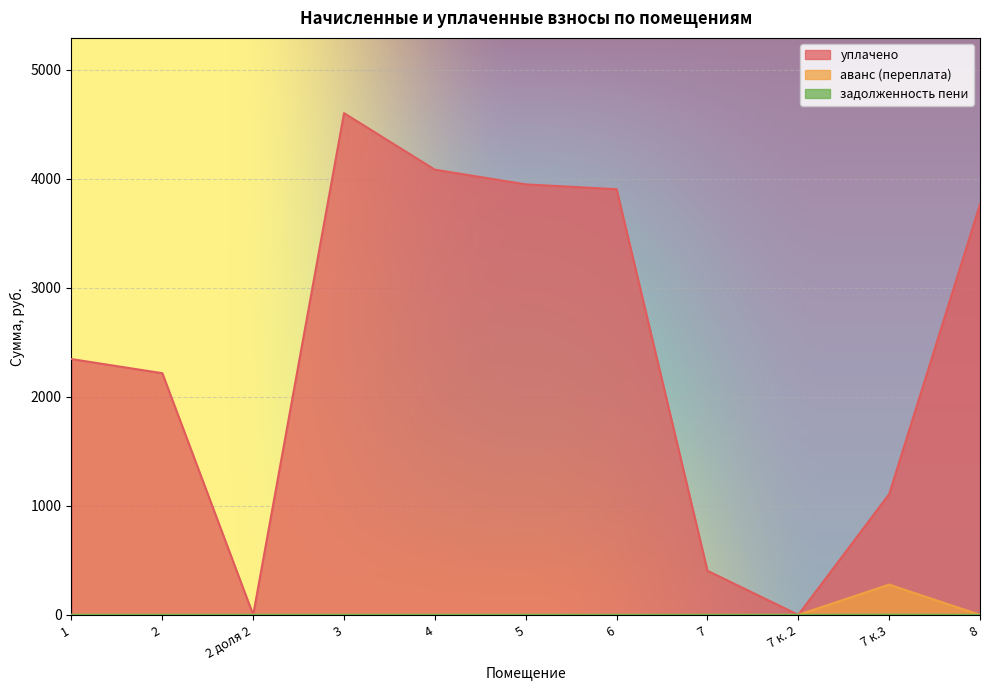

Reading left to right, list all the values displayed in this chart.

уплачено: 1=2346.6	2=2216.8	2 доля 2=0.0	3=4602.8	4=4084.0	5=3949.6	6=3905.0	7=404.5	7 к. 2=0.0	7 к.3=1107.1	8=3766.2
аванс (переплата): 1=0.0	2=0.0	2 доля 2=0.0	3=0.0	4=0.0	5=0.0	6=0.0	7=0.0	7 к. 2=0.0	7 к.3=277.4	8=0.0
задолженность пени: 1=0.0	2=0.0	2 доля 2=0.0	3=0.0	4=0.0	5=0.0	6=0.0	7=0.0	7 к. 2=0.0	7 к.3=0.8	8=0.0